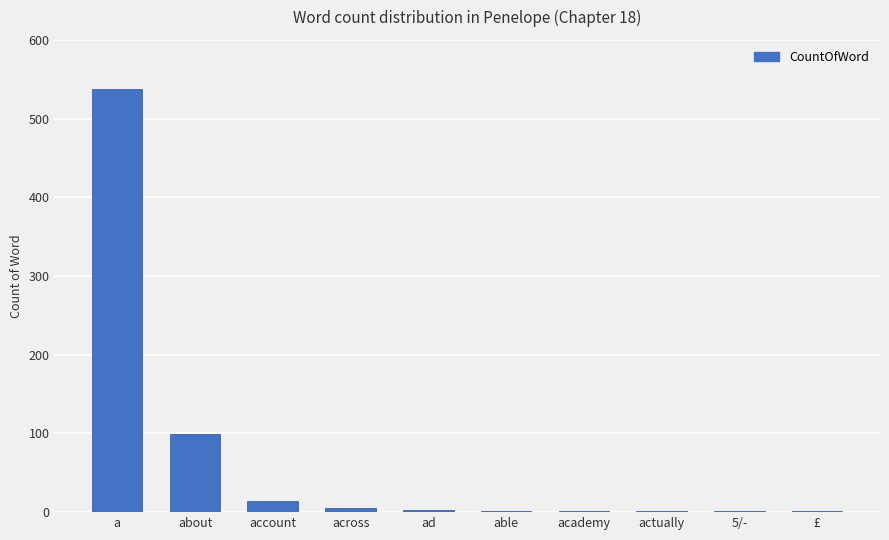

Which category has the highest value across all series?

a